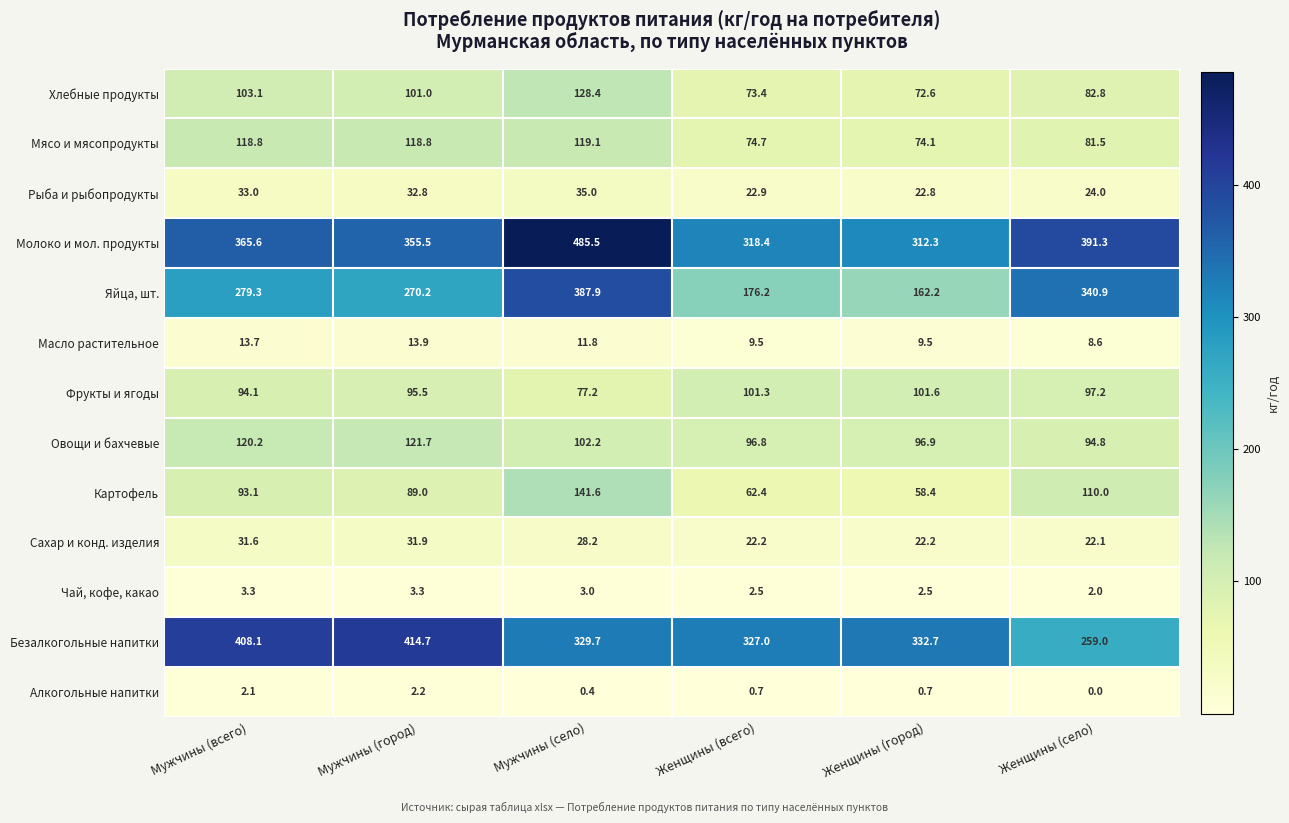

Which category has the highest value across all series?

Мужчины (село)